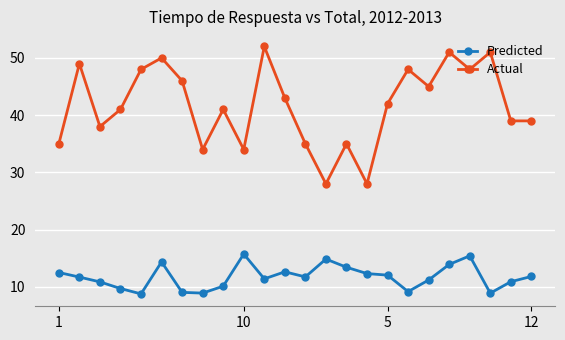

True or false: Actual and Predicted intersect in this chart.

False